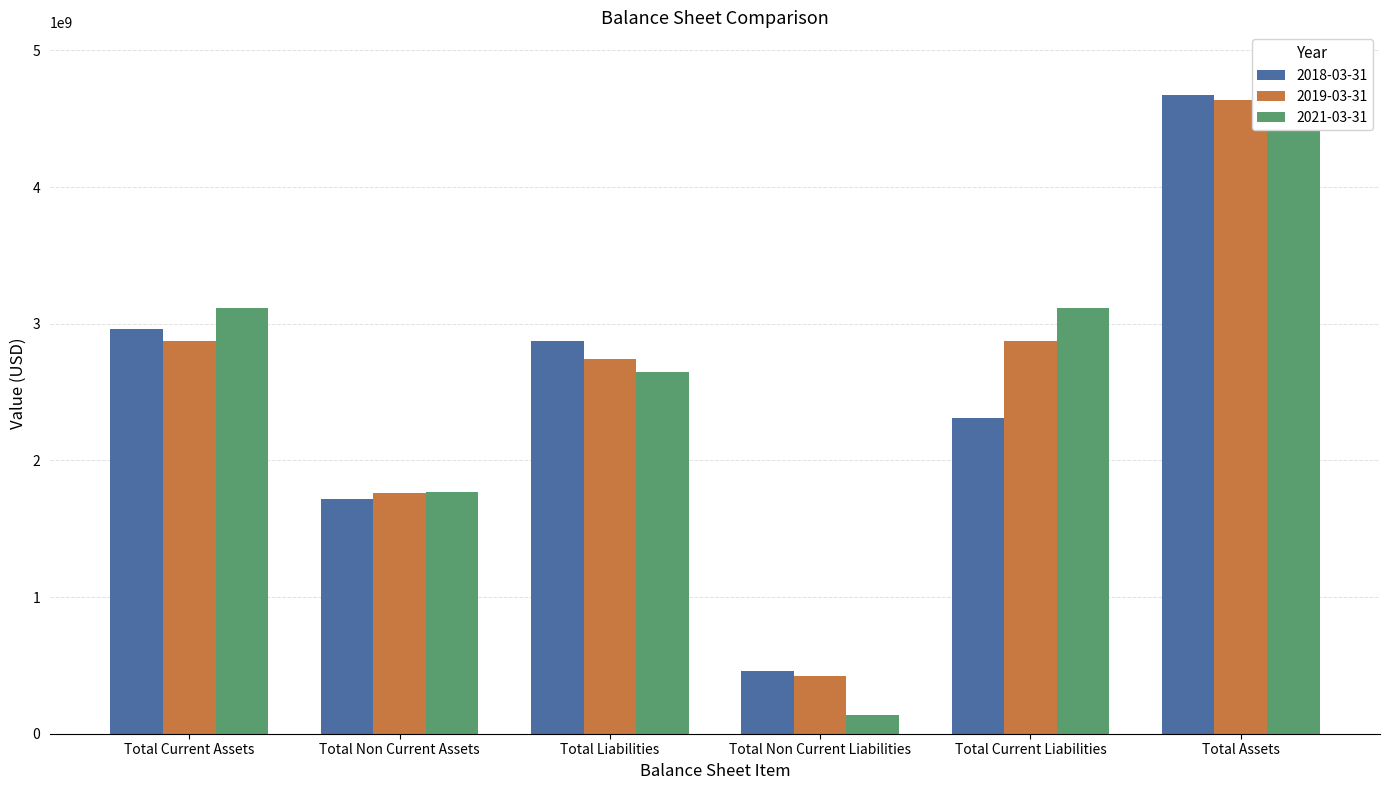

What are all the series names shown in the legend?

2018-03-31, 2019-03-31, 2021-03-31